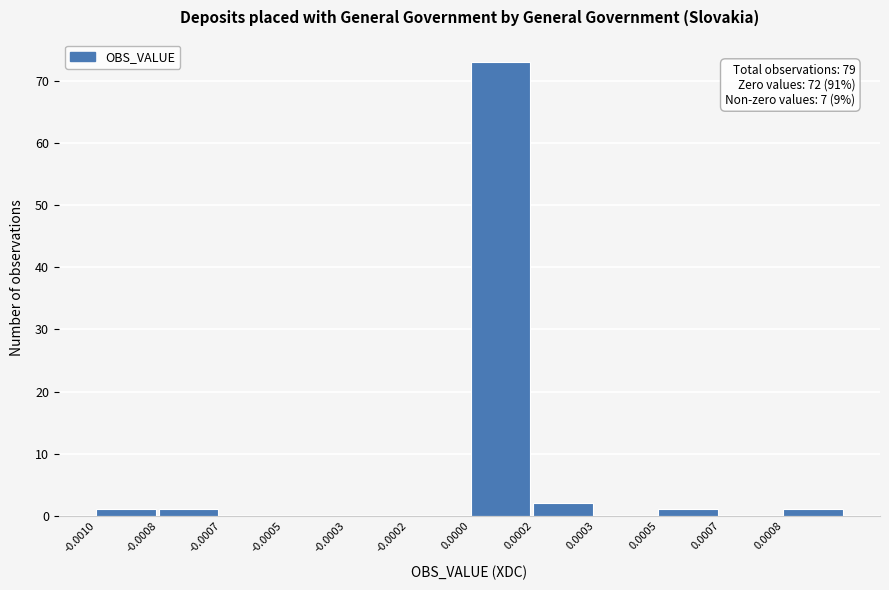

Reading left to right, transcribe all the data shown in this chart.

-0.0010=1	-0.0008=1	-0.0007=0	-0.0005=0	-0.0003=0	-0.0002=0	0.0000=73	0.0002=2	0.0003=0	0.0005=1	0.0007=0	0.0008=1